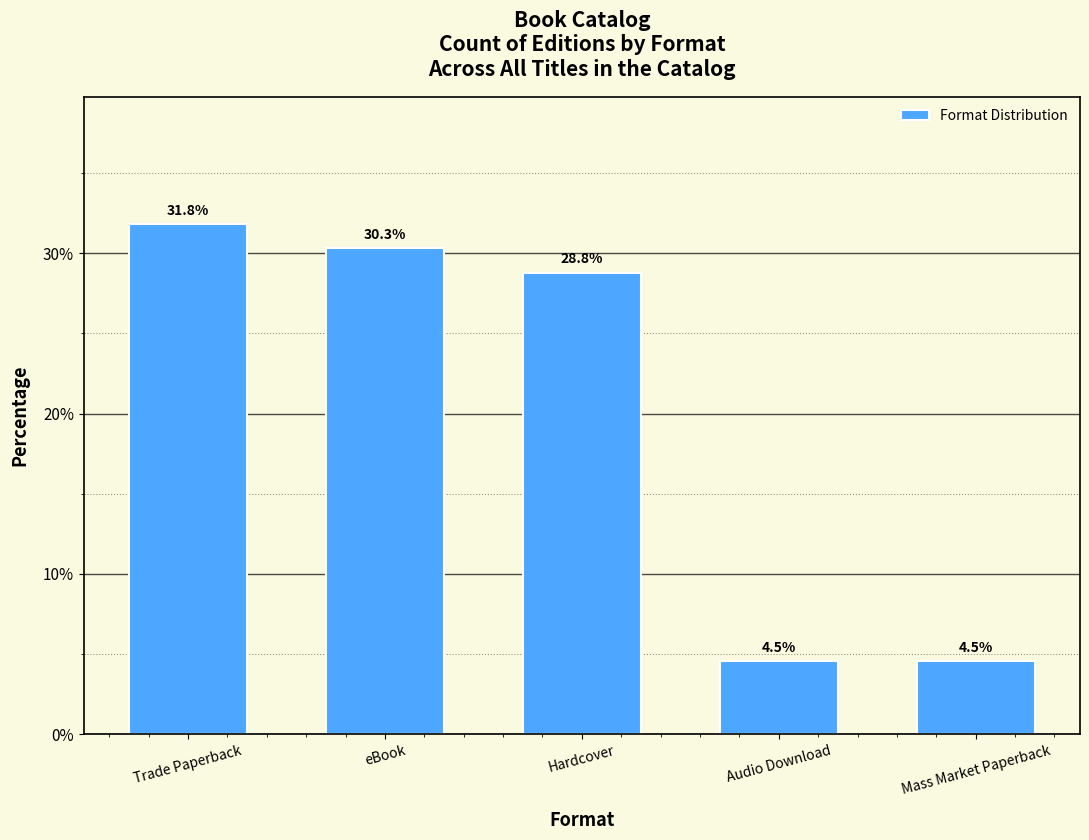

Reading left to right, extract all data points from this chart.

31.8	30.3	28.8	4.5	4.5